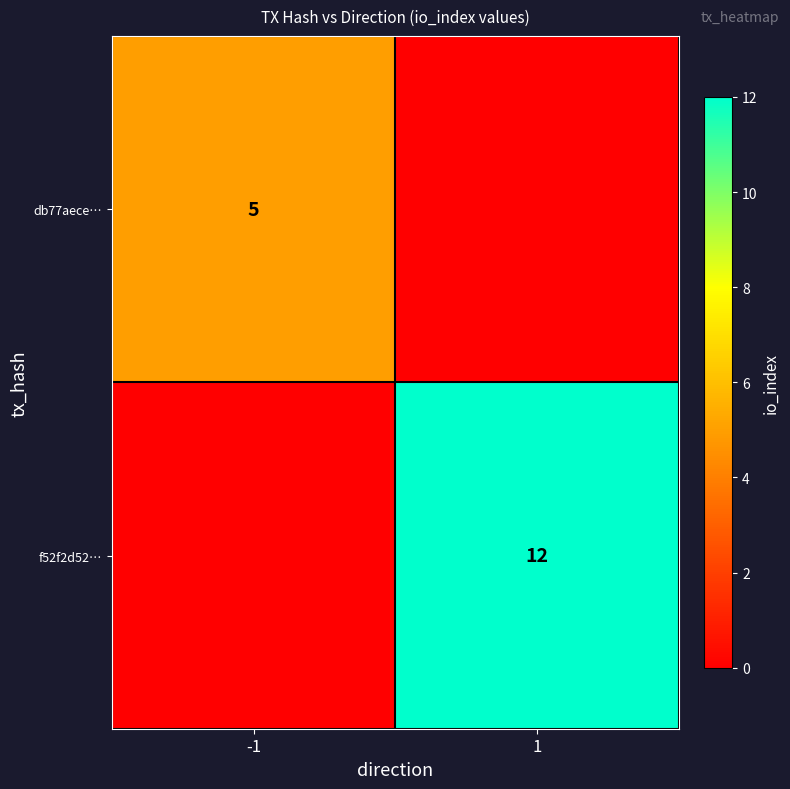

The value of f52f2d52… at 1 is 12. True or false?

True